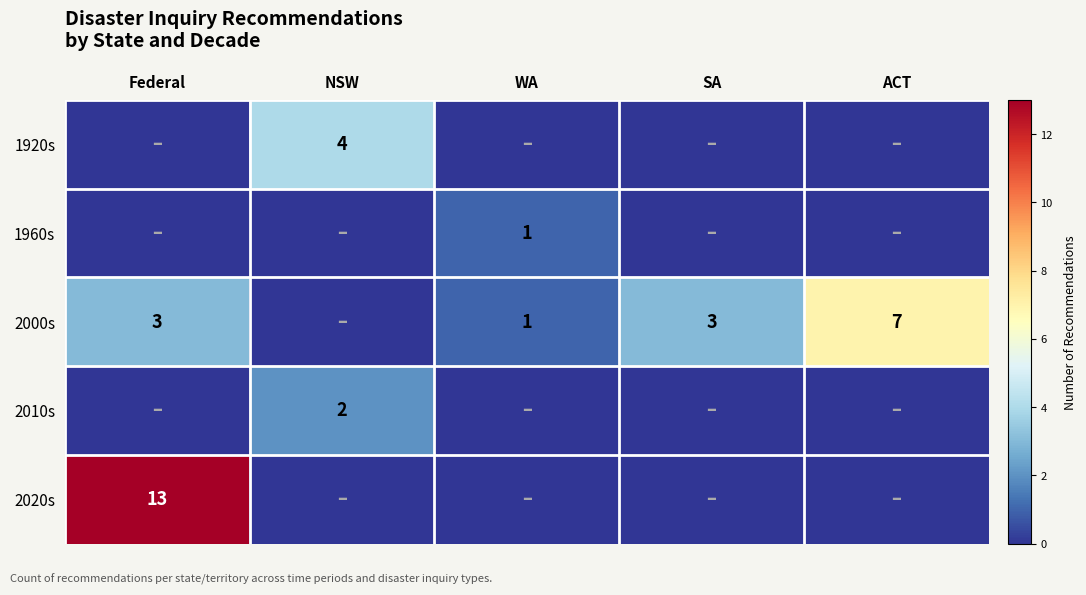

At which category is the sum across all series the highest?

Federal